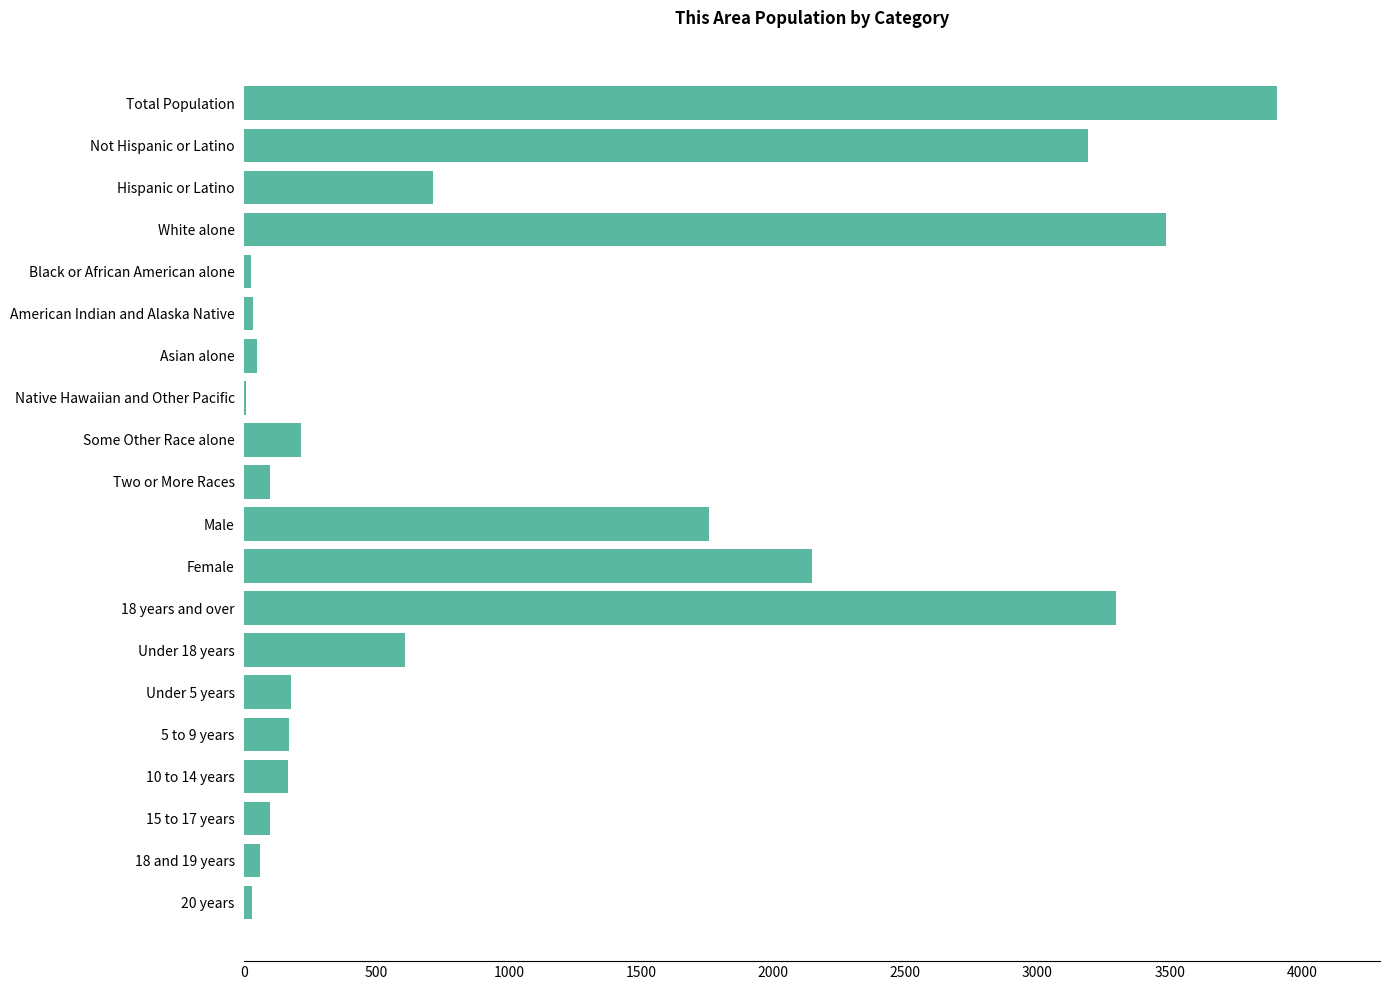

Approximately how many times larger is the value at Not Hispanic or Latino compared to Hispanic or Latino?

4.5